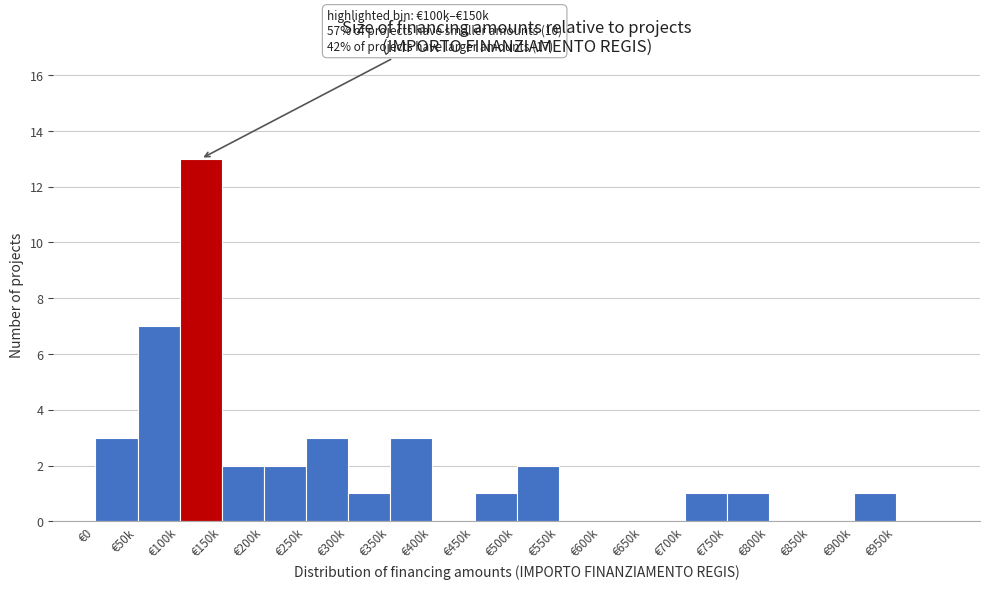

Reading left to right, transcribe all the data shown in this chart.

€0=3	€50k=7	€100k=13	€150k=2	€200k=2	€250k=3	€300k=1	€350k=3	€400k=0	€450k=1	€500k=2	€550k=0	€600k=0	€650k=0	€700k=1	€750k=1	€800k=0	€850k=0	€900k=1	€950k=0